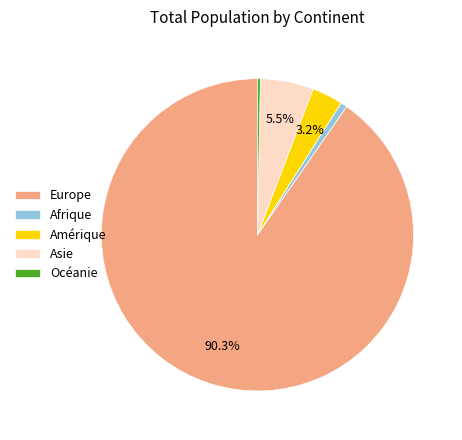

Which slice represents more than half of the pie?

Europe